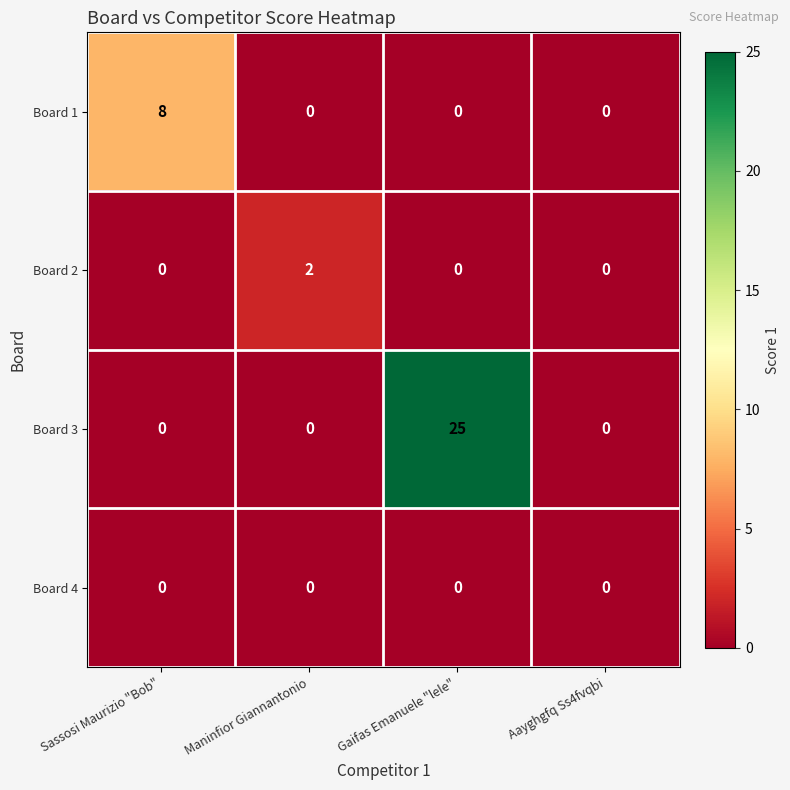

Reading left to right, transcribe all the data shown in this chart.

Board 1: 8	0	0	0
Board 2: 0	2	0	0
Board 3: 0	0	25	0
Board 4: 0	0	0	0